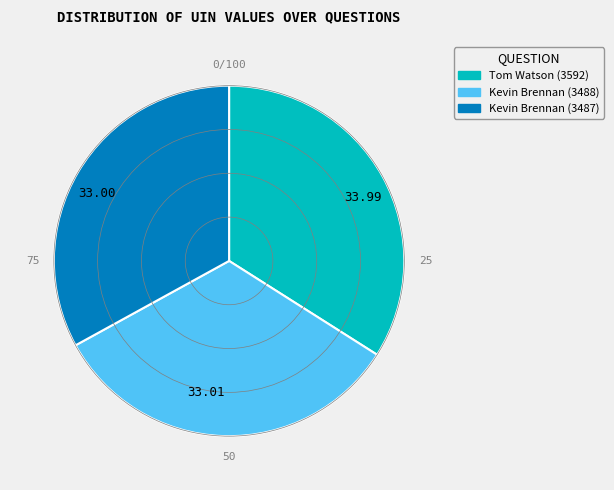

What is the ratio of the value at 33.99 to the value at 33.00?

1.0